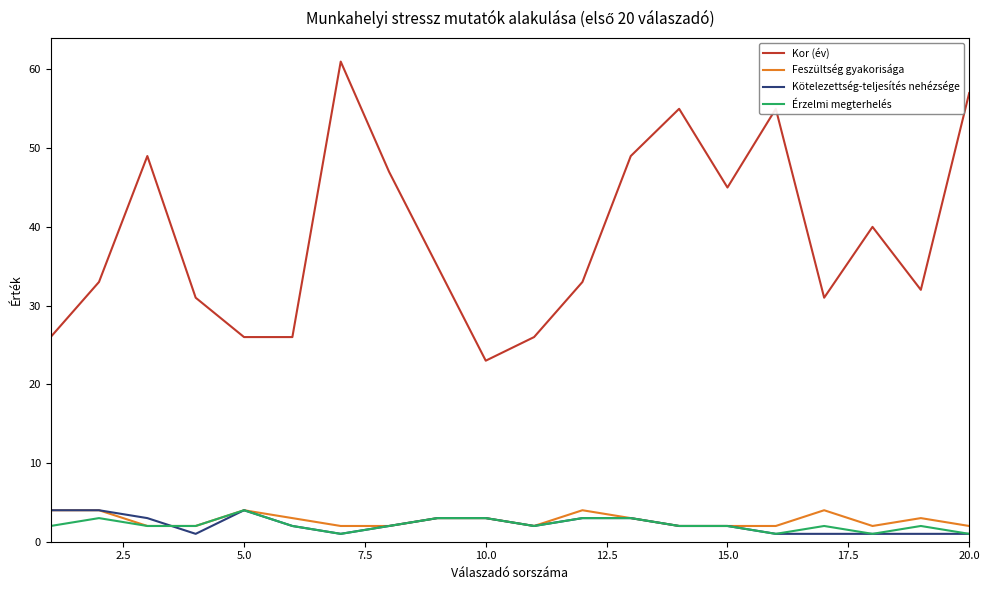

What is the maximum value for Feszültség gyakorisága?

4